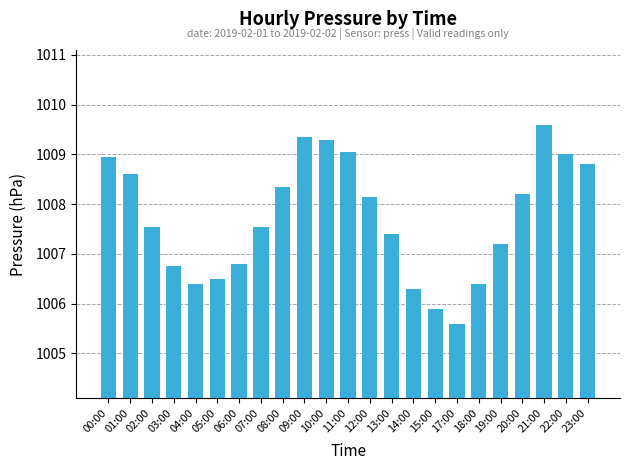

How many data points are less than 1007?

8